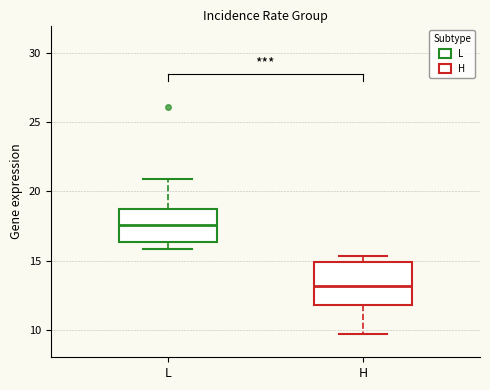

Comparing the boxes themselves (not the whiskers), which one is the tallest?

H